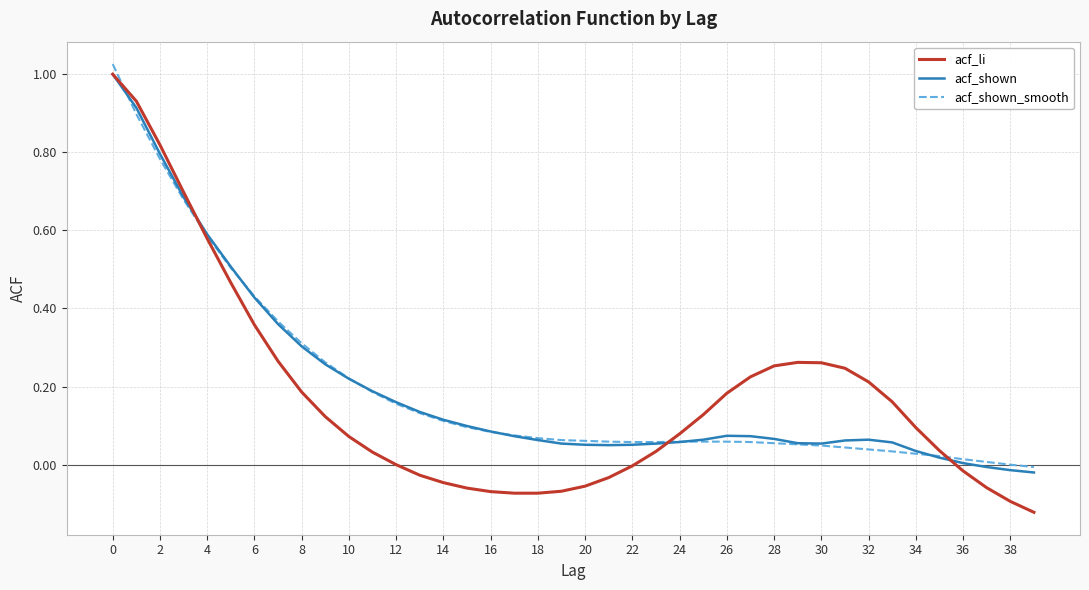

Which series has the largest range (max minus min)?

acf_li